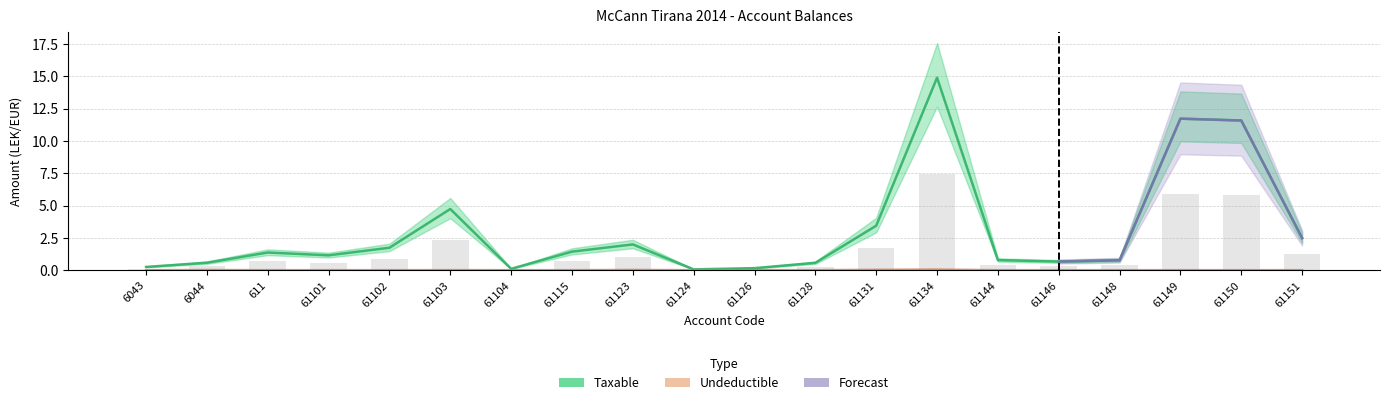

At which label does Taxable reach its minimum?

61124